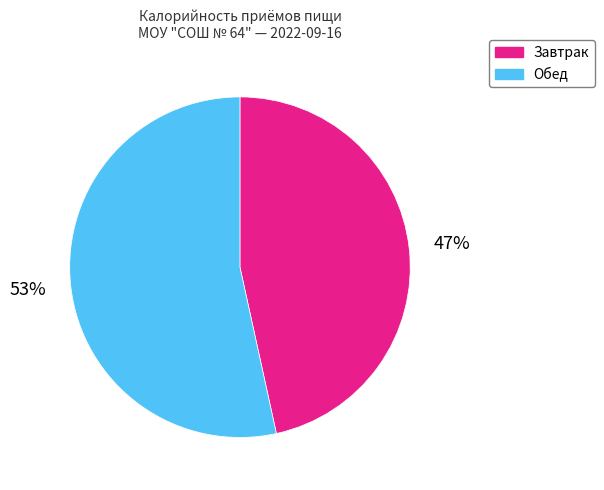

Is the sum of Завтрак and Обед greater than half?

Yes